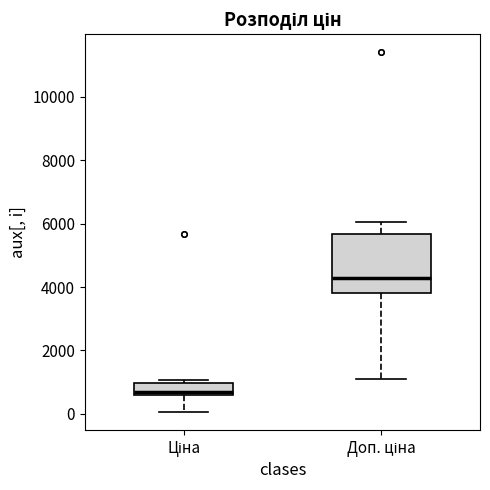

Reading left to right, transcribe this box plot: for each box, give where its median line is, the range the box spans, and where its two whiskers end, as read against the y-axis. The values are not printed on the chart, so give them approximately, as read against the axis.

Ціна: median 600 (just above the box's lower edge), box 600 to 1000, whiskers 0 to 1000 (just above the box's upper edge)
Доп. ціна: median 4200, box 3800 to 5600, whiskers 1200 to 6000